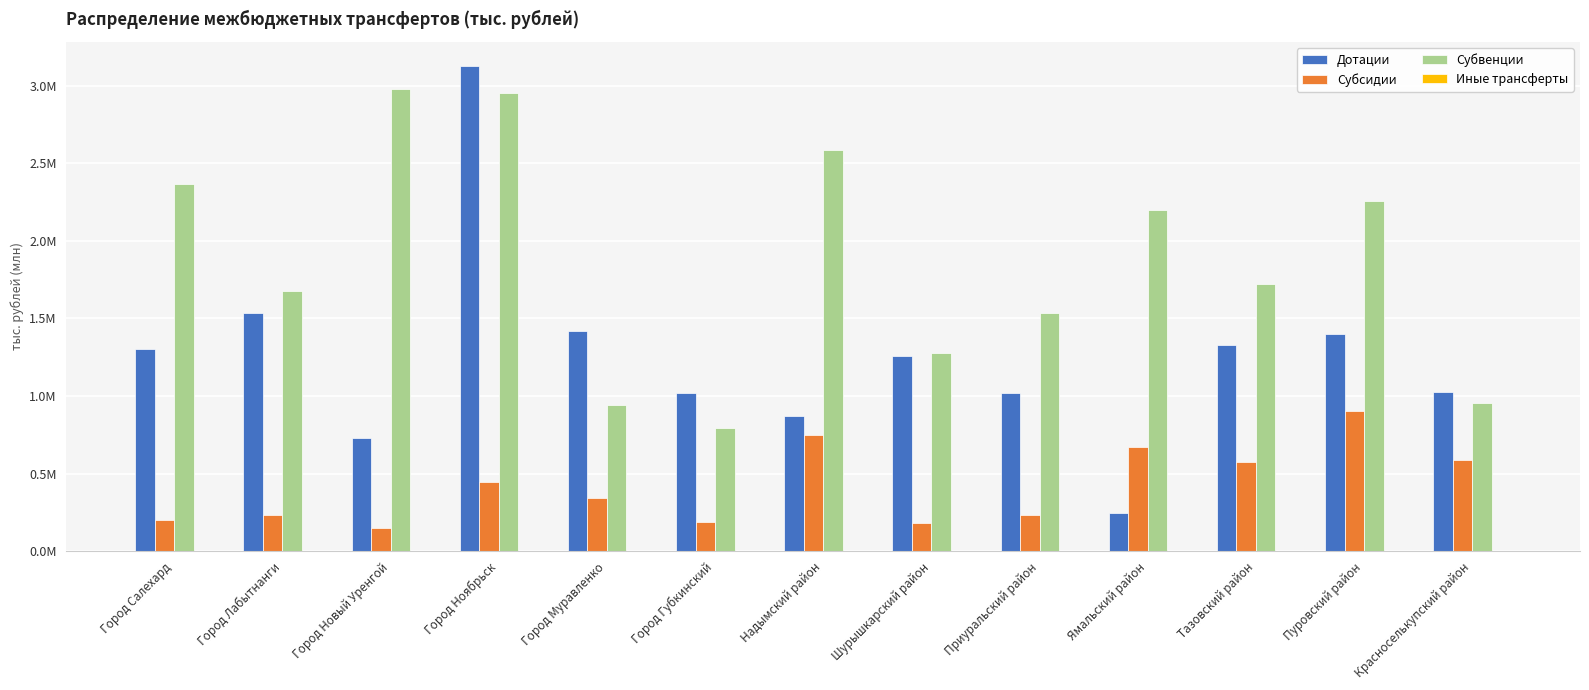

Which series has the widest spread of values?

Дотации